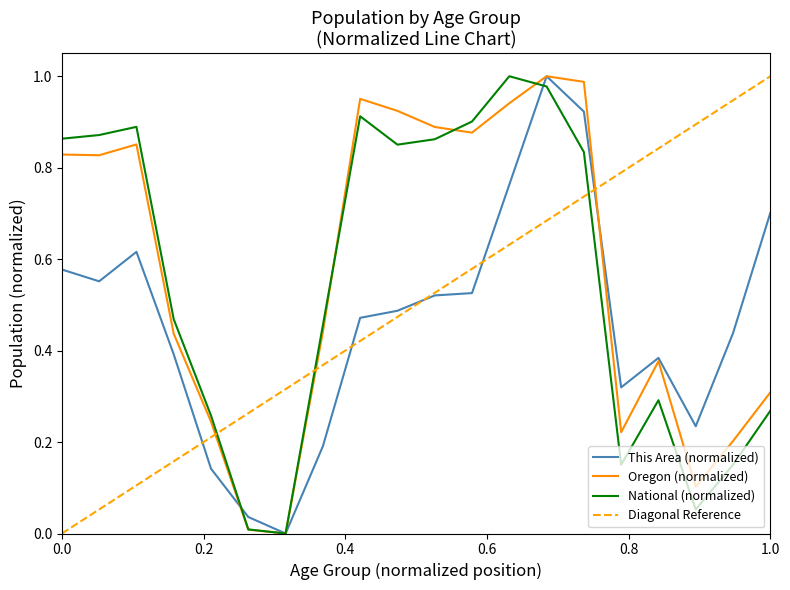

Reading left to right, list all the values displayed in this chart.

This Area: 0.6	0.6	0.6	0.4	0.1	0.0	0.0	0.2	0.5	0.5	0.5	0.5	0.8	1.0	0.9	0.3	0.4	0.2	0.4	0.7
Oregon: 0.8	0.8	0.9	0.4	0.2	0.0	0.0	0.4	1.0	0.9	0.9	0.9	0.9	1.0	1.0	0.2	0.4	0.1	0.2	0.3
National: 0.9	0.9	0.9	0.5	0.3	0.0	0.0	0.5	0.9	0.9	0.9	0.9	1.0	1.0	0.8	0.2	0.3	0.1	0.2	0.3